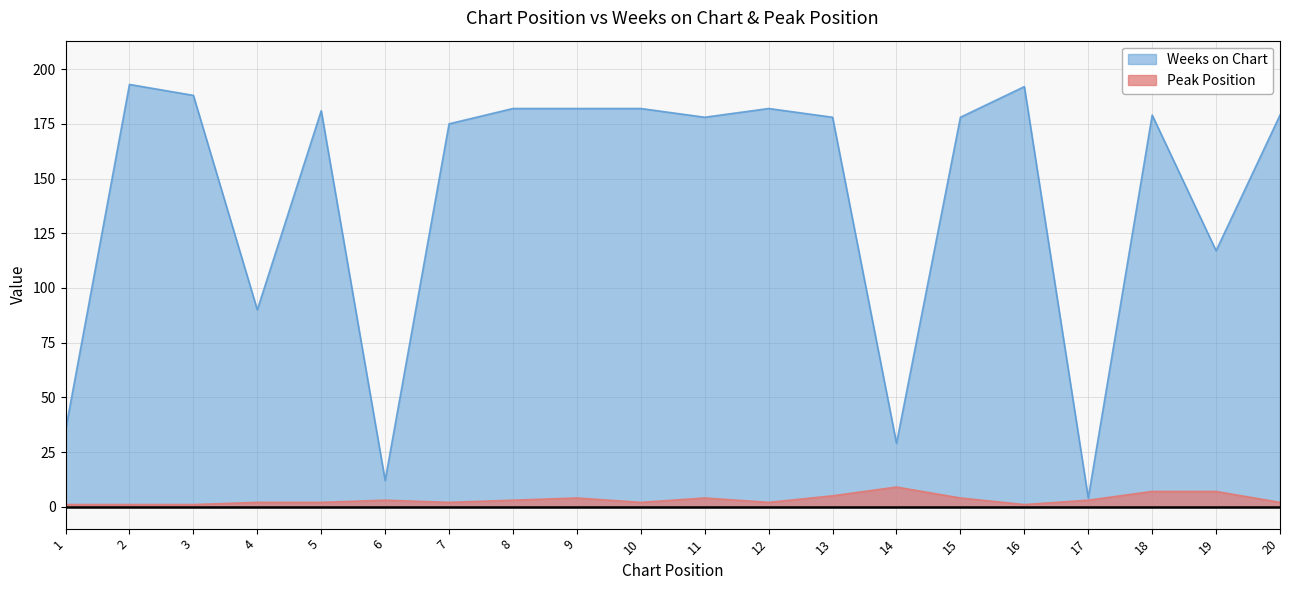

Which label corresponds to the largest value in the chart?

2